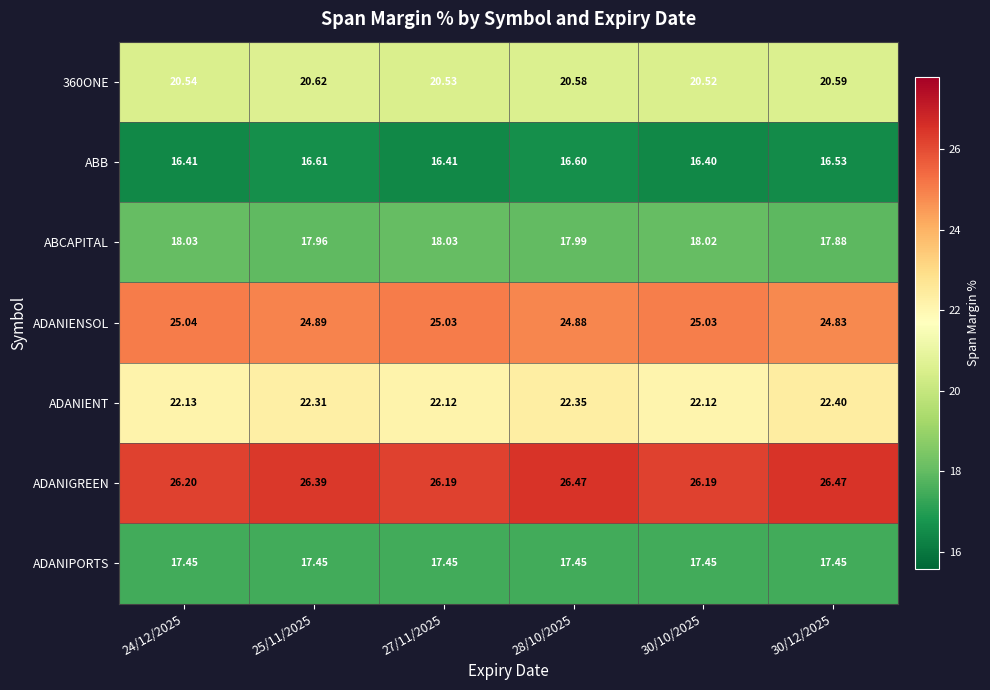

Which series has the largest total across all categories?

ADANIGREEN